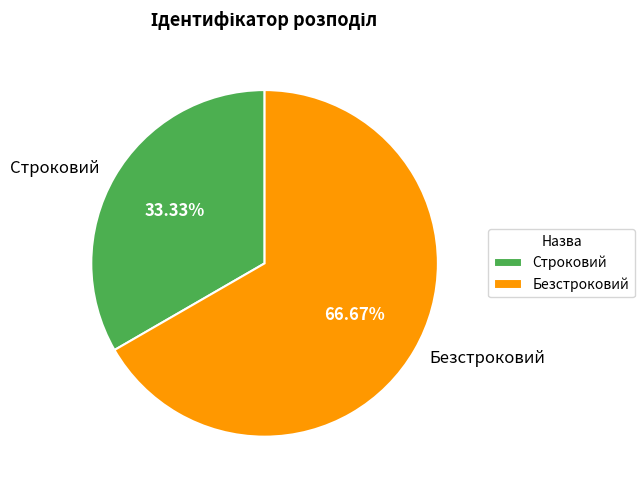

What percentage do Безстроковий and Строковий together represent?

100.0%